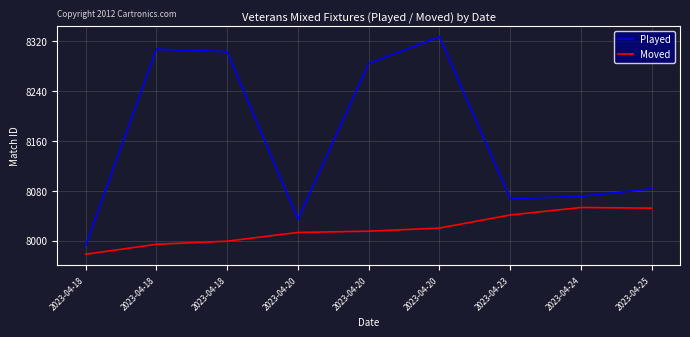

Is it true that Played equals 13551 at 2023-04-18?

False